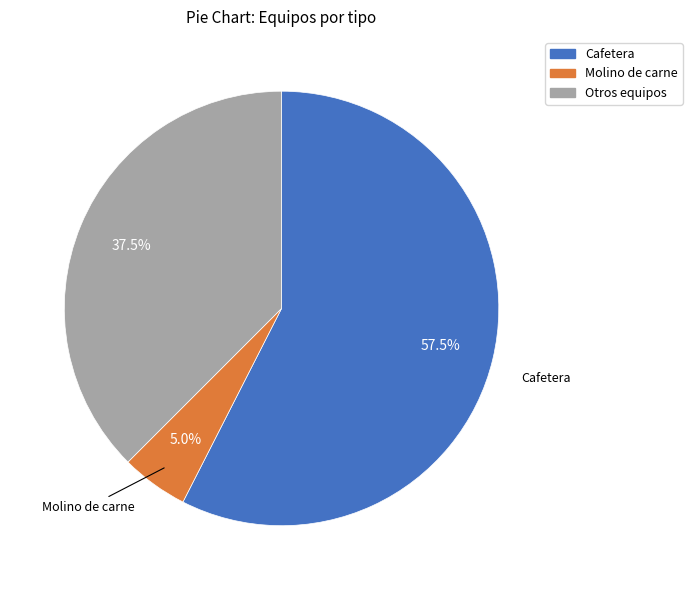

Count the number of slices in the pie.

3